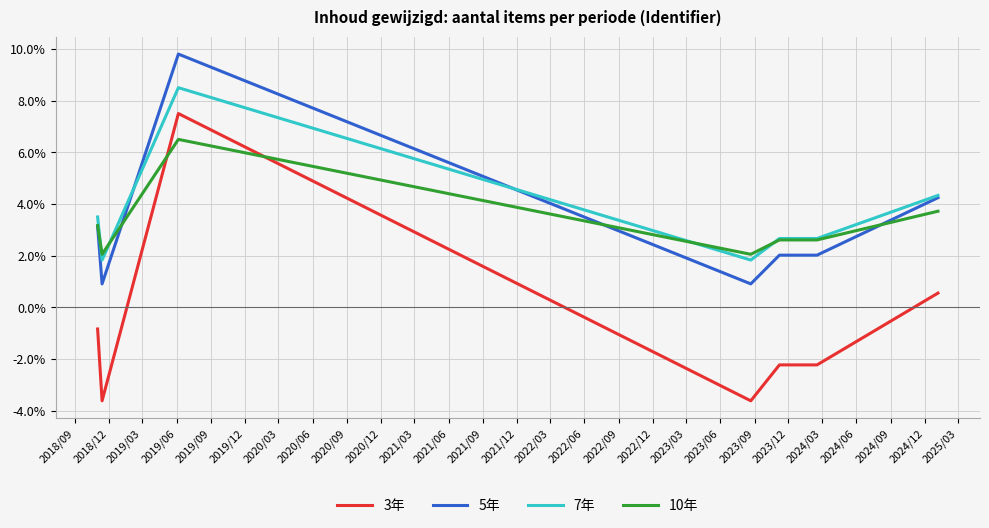

Which series has the largest range (max minus min)?

3年